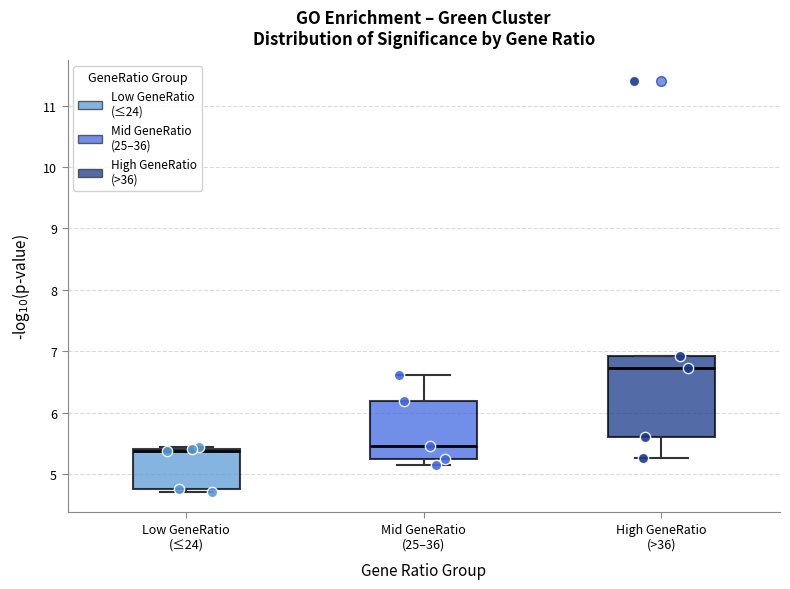

Reading left to right, read every box against the y-axis: the position of its median line, the range the box covers, and the ends of its whiskers. The values are not printed on the chart, so give them approximately, as read against the axis.

Low GeneRatio (≤24): median 5.4 (just below the box's upper edge), box 4.8 to 5.4, whiskers 4.7 to 5.4
Mid GeneRatio (25–36): median 5.5, box 5.2 to 6.2, whiskers 5.1 to 6.6
High GeneRatio (>36): median 6.7, box 5.6 to 6.9, whiskers 5.3 to 6.9